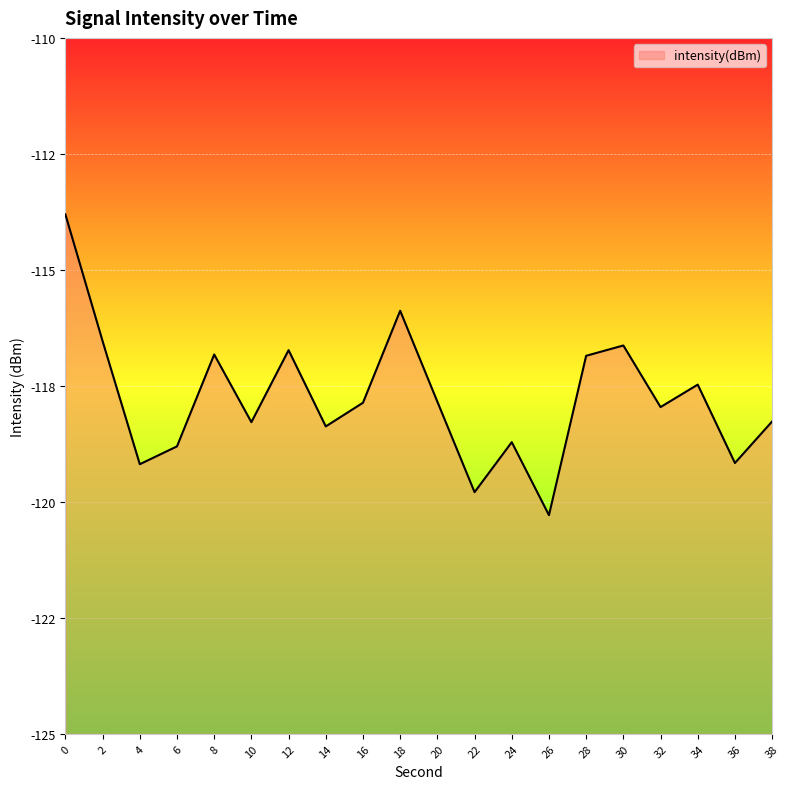

Is it true that the value at 22 is -188.1?

False